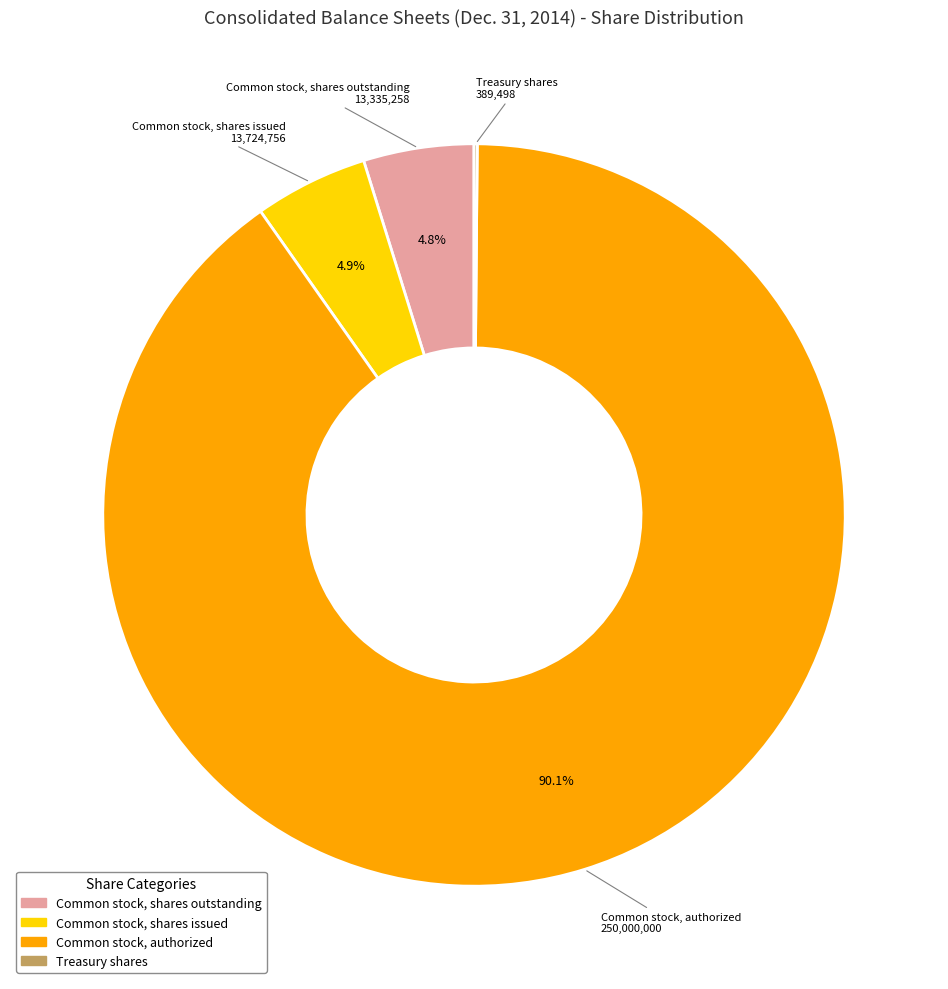

Is there any slice that represents more than half of the pie?

Yes